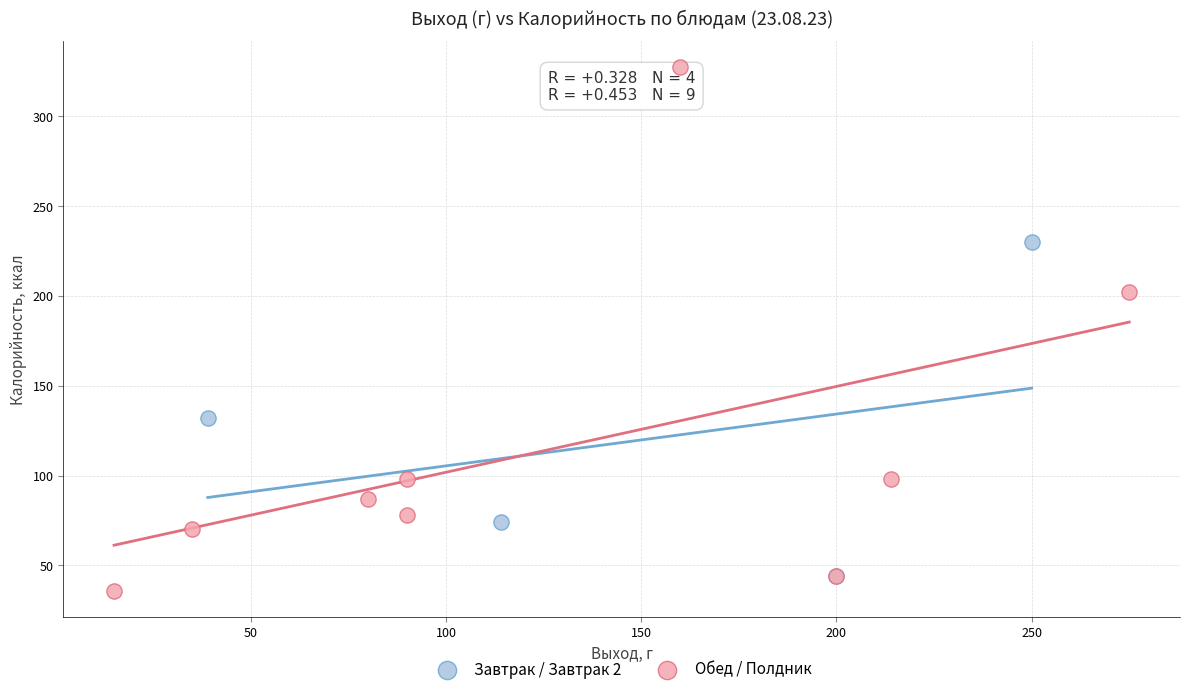

Which series has the widest spread of Y values?

Обед / Полдник